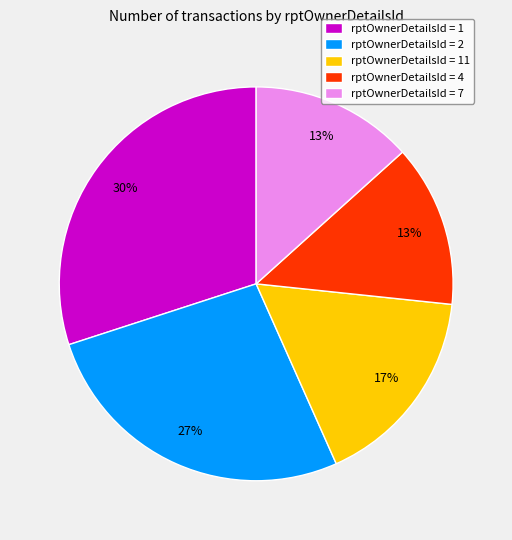

Combined, do rptOwnerDetailsId = 4 and rptOwnerDetailsId = 2 account for over 50%?

No